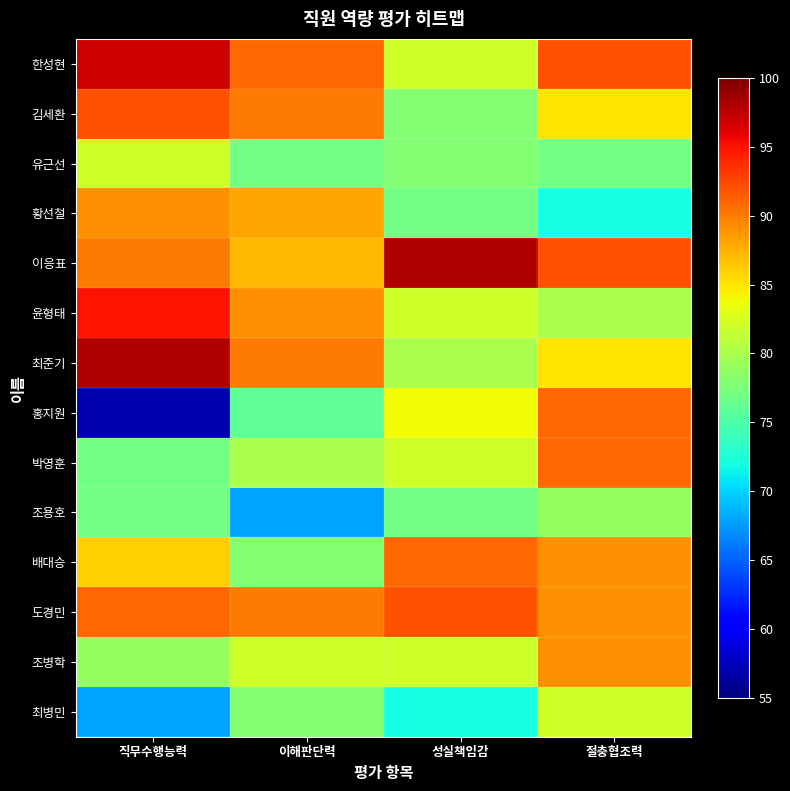

At how many categories does at least one series exceed 77?

4